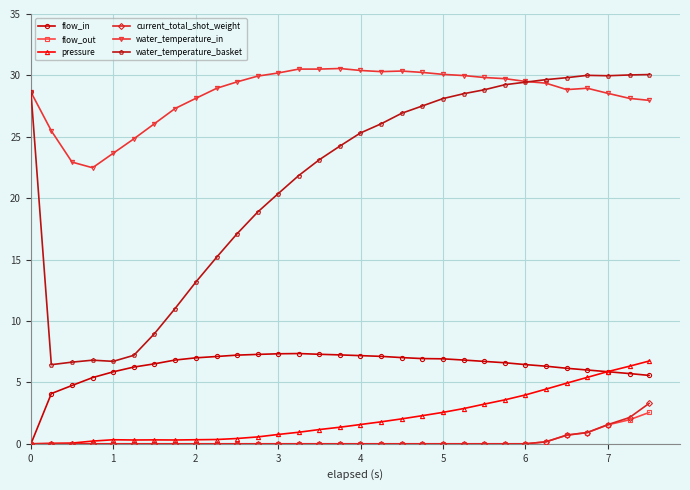

True or false: flow_in and water_temperature_in cross at least once.

False